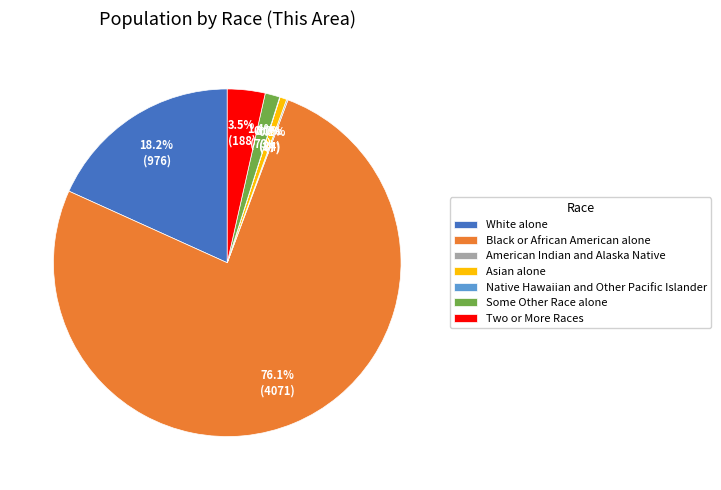

Combined, do White alone and Asian alone account for over 50%?

No